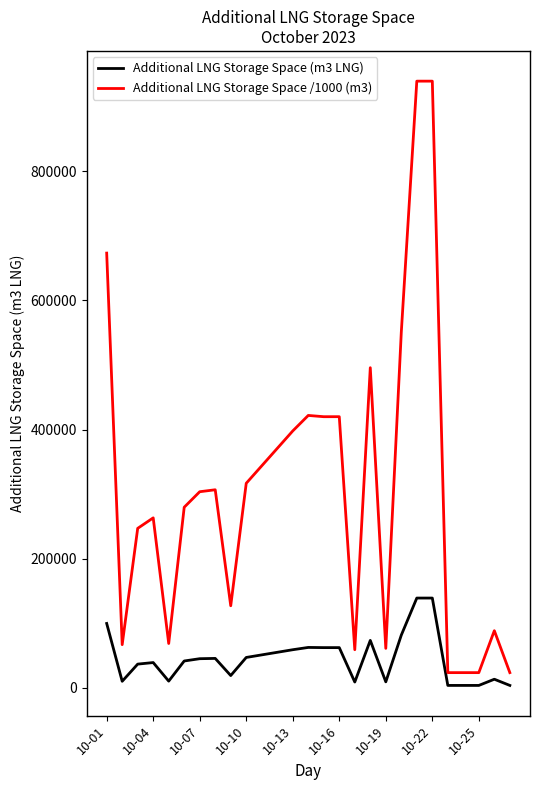

What is the difference between the maximum and minimum values in the Additional LNG Storage Space (m3 LNG) series?

135401.0